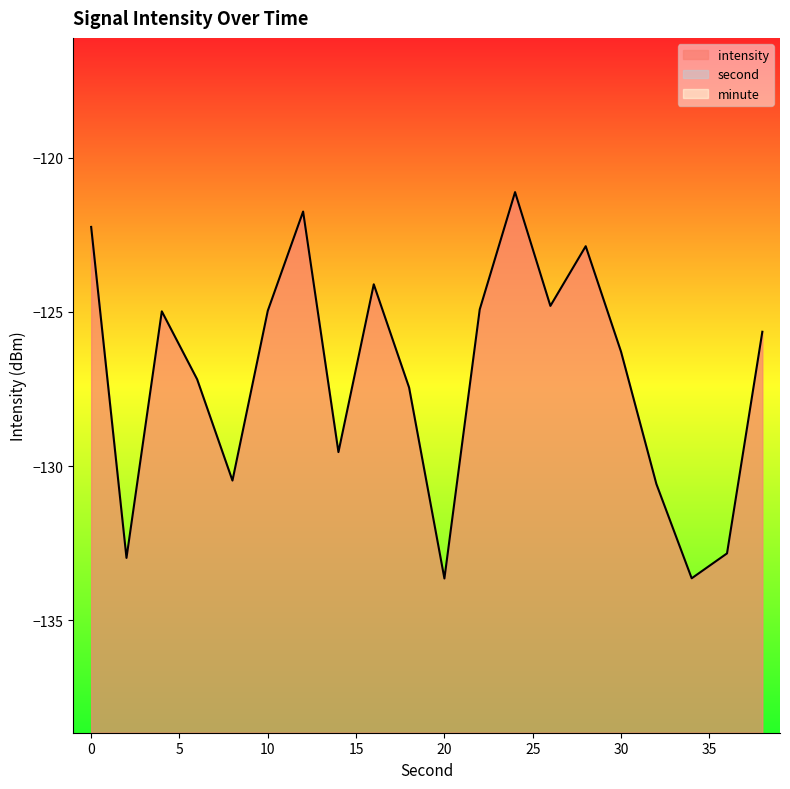

List the series in order of their peak value, lowest first.

intensity, second